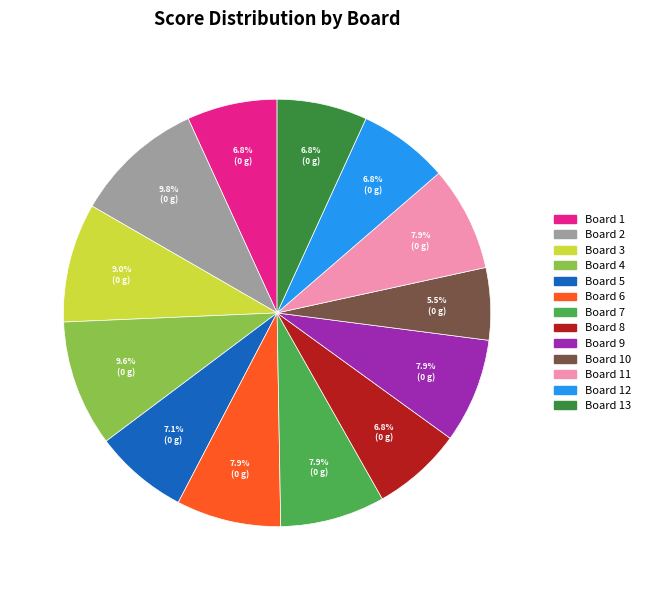

Is there any slice that represents more than half of the pie?

No